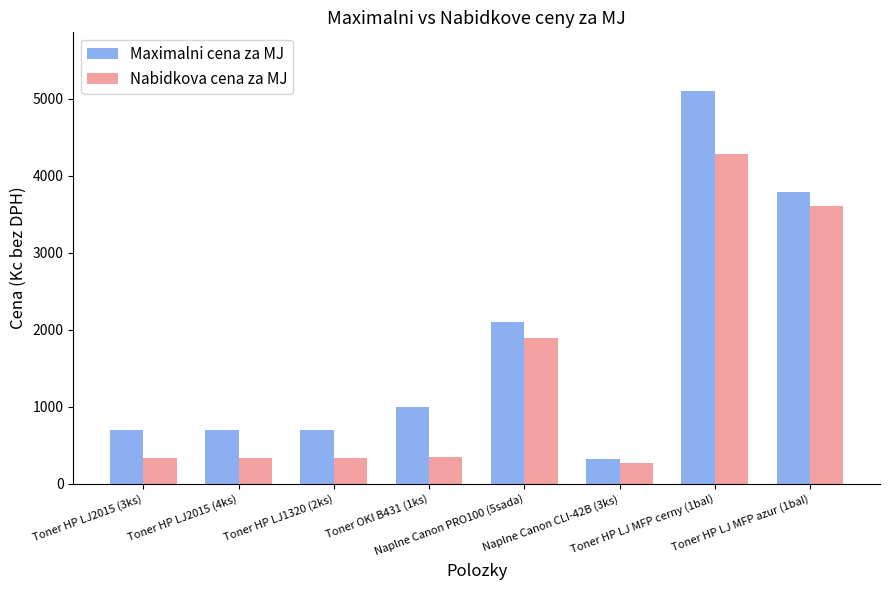

Is it true that Nabidkova cena za MJ equals 269 at Naplne Canon CLI-42B (3ks)?

True